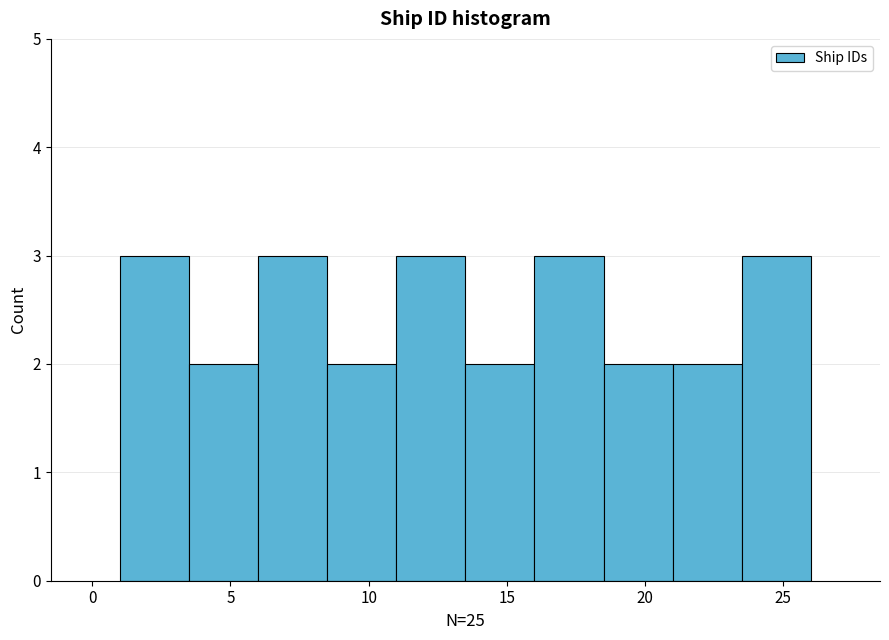

What is the height of the bar covering 23.5 to 26.0 on the x-axis? The values are not printed on the chart, so give them approximately, as read against the axis.

3